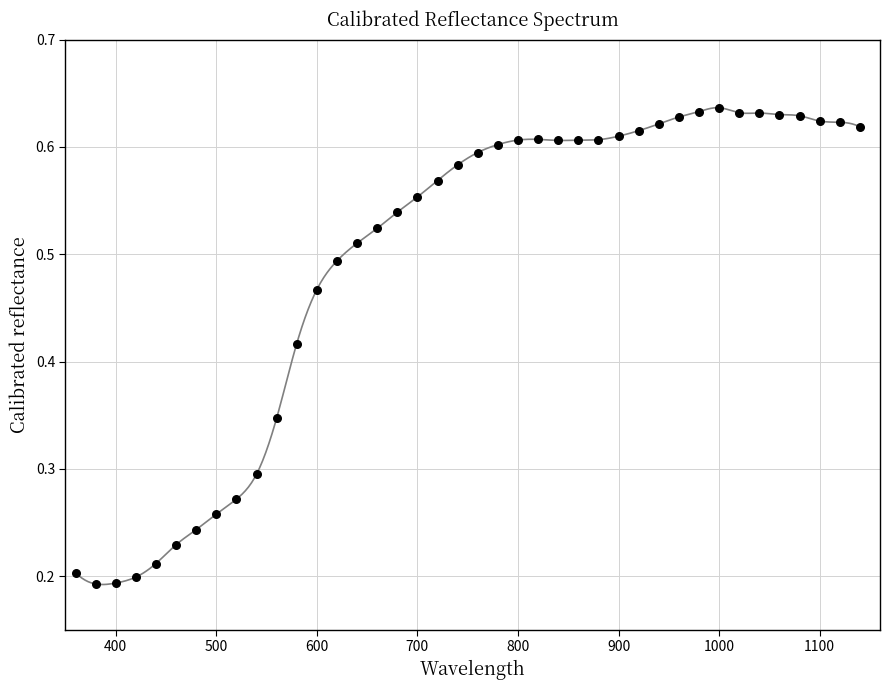

What is the range of X values (max minus min)?

780.0